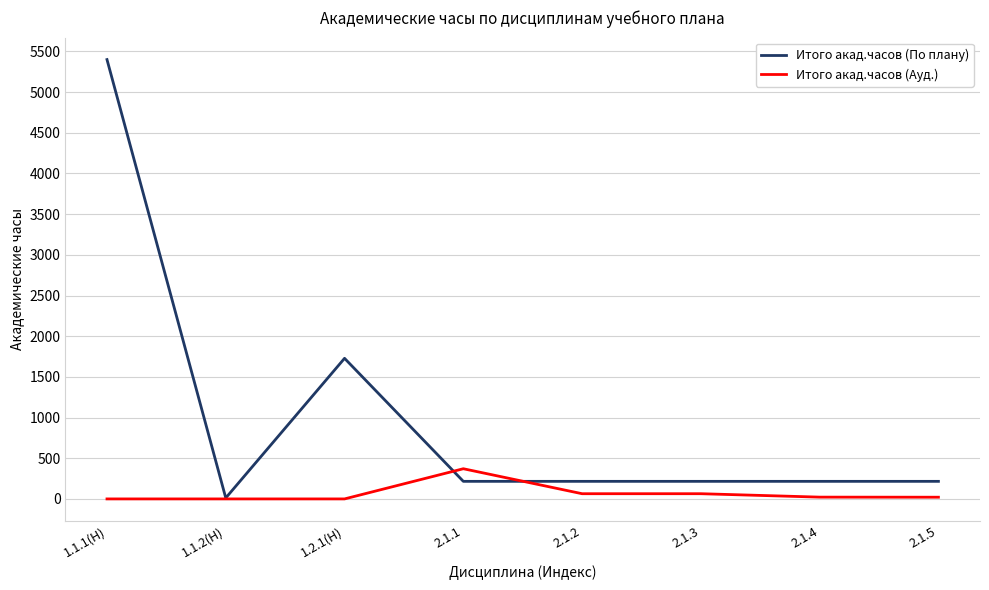

What is the sum of the Итого акад.часов (По плану) values at 2.1.4 and 2.1.2?

432